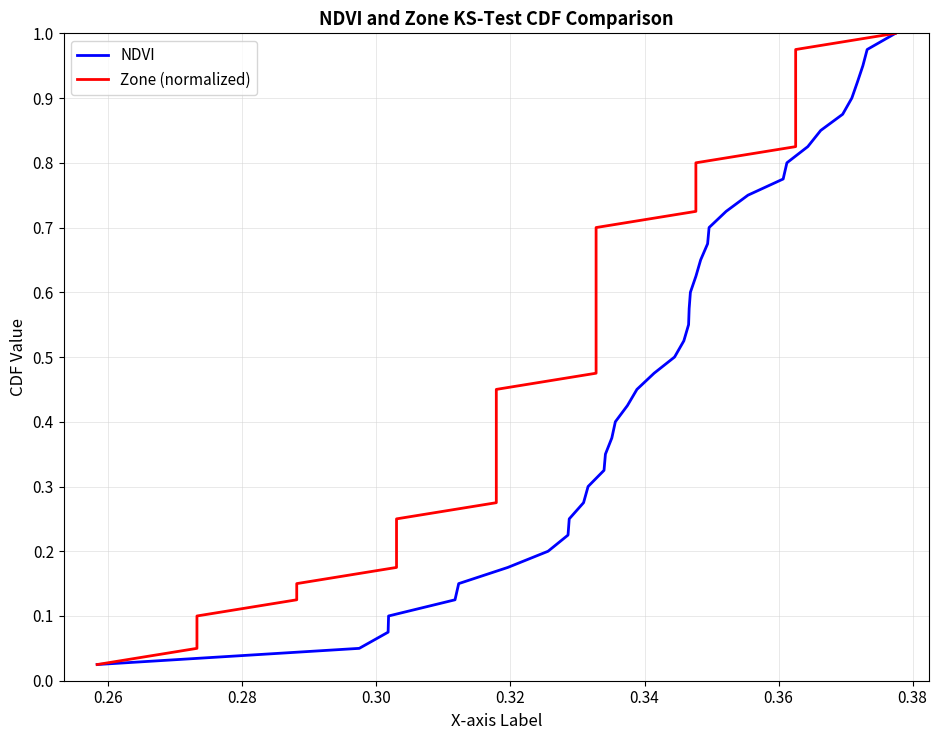

Which series has the widest spread of values?

NDVI